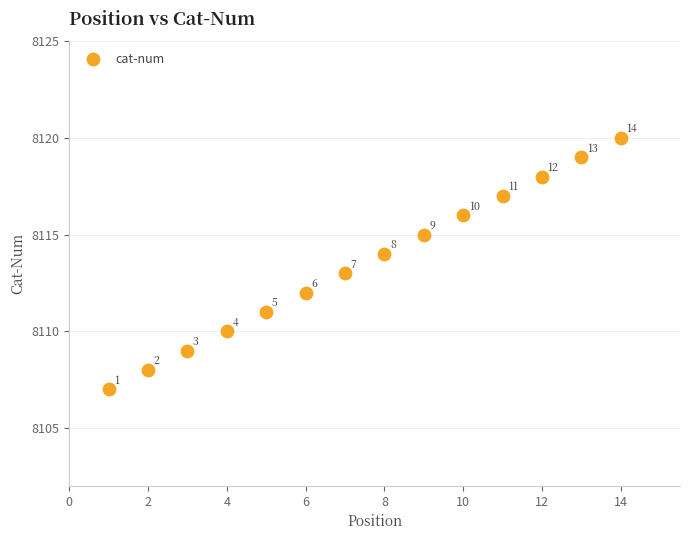

What Y value in the scatter plot is closest to 8113?

8113